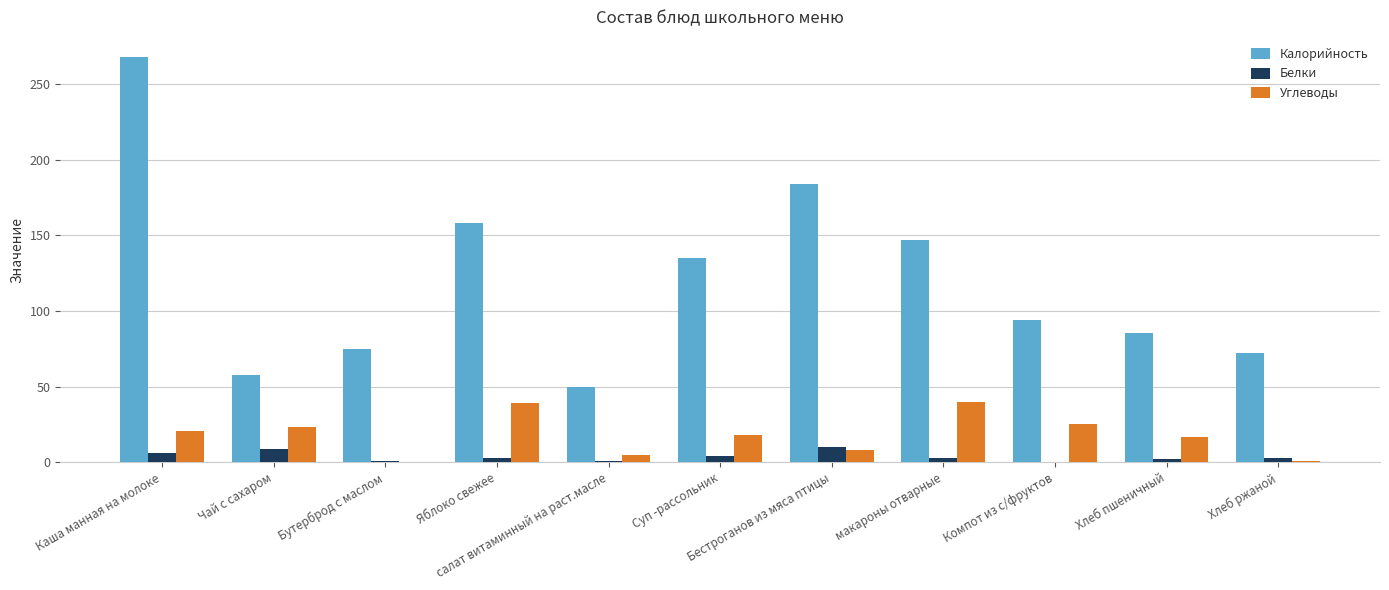

What is the maximum value shown in the chart?

268.0